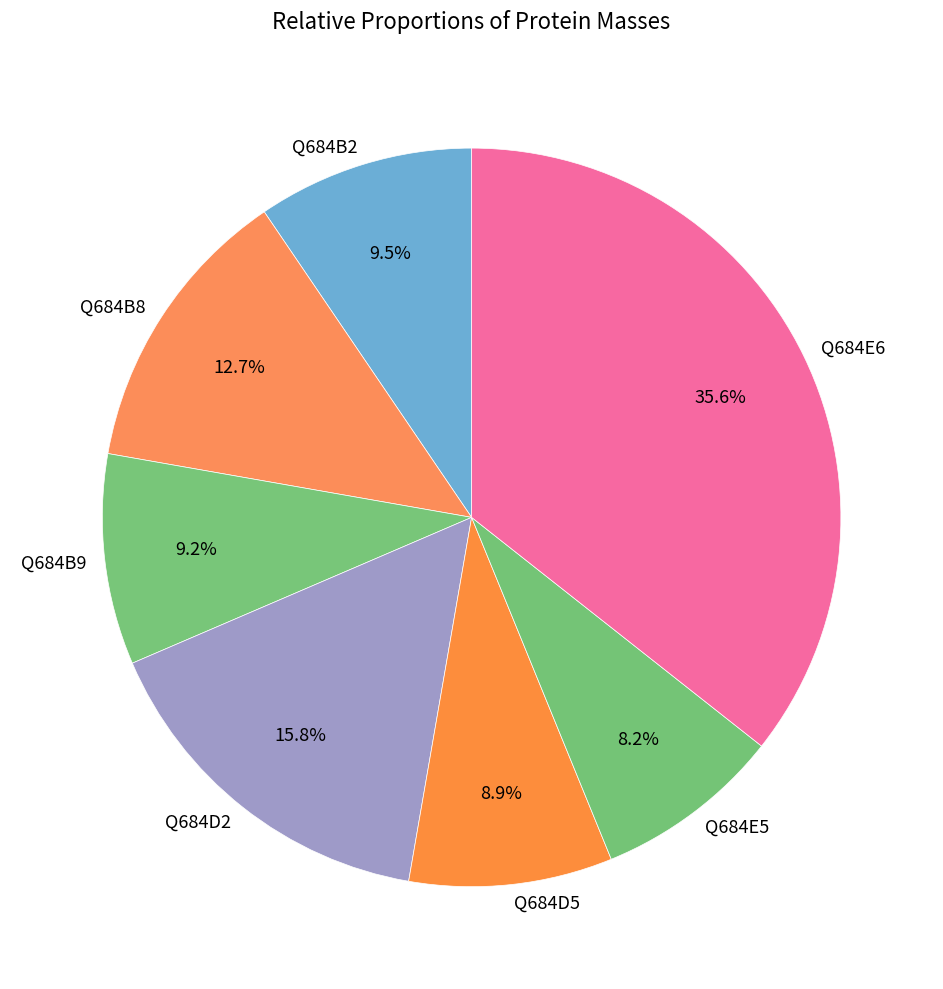

To the nearest percent, what is the difference between the largest and smallest slice percentages?

27%